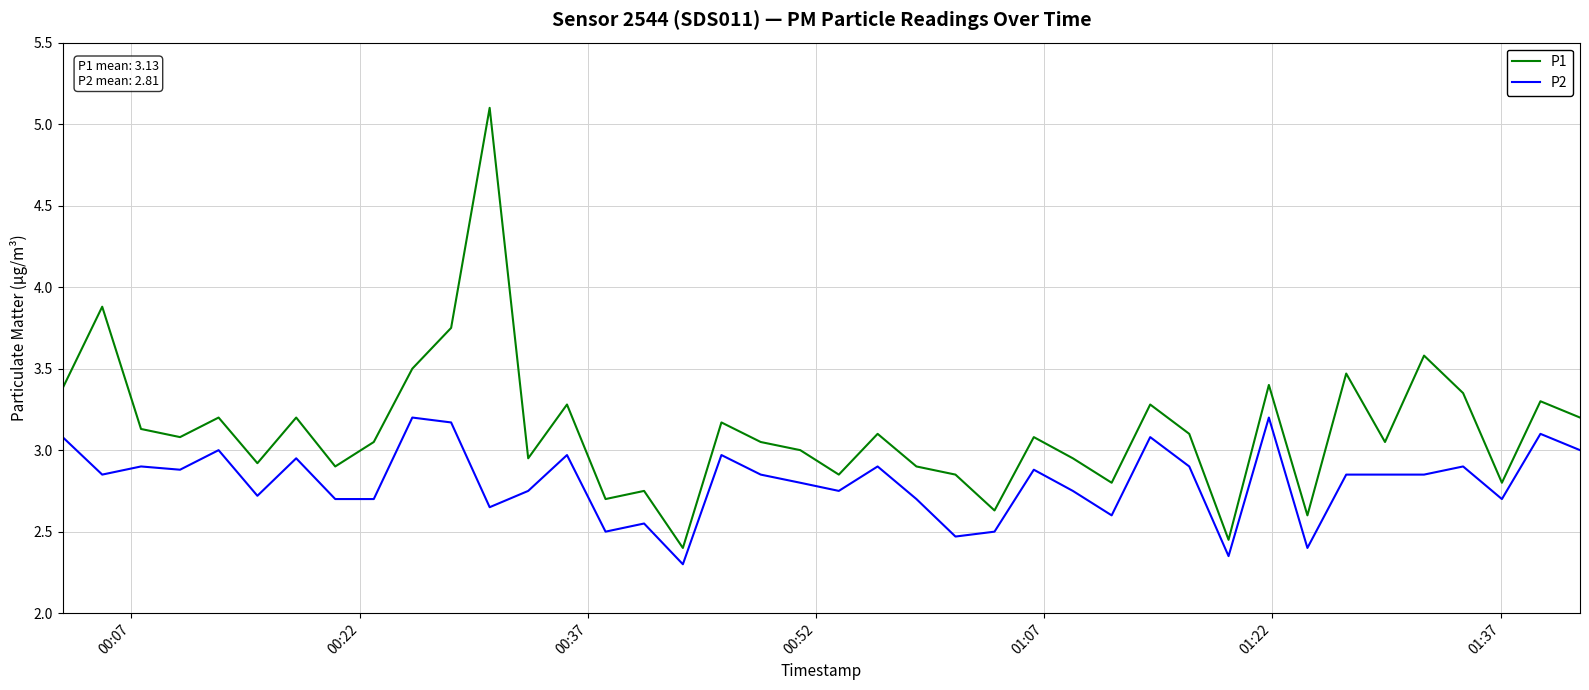

Rank the series by their average value, from highest to lowest.

P1, P2